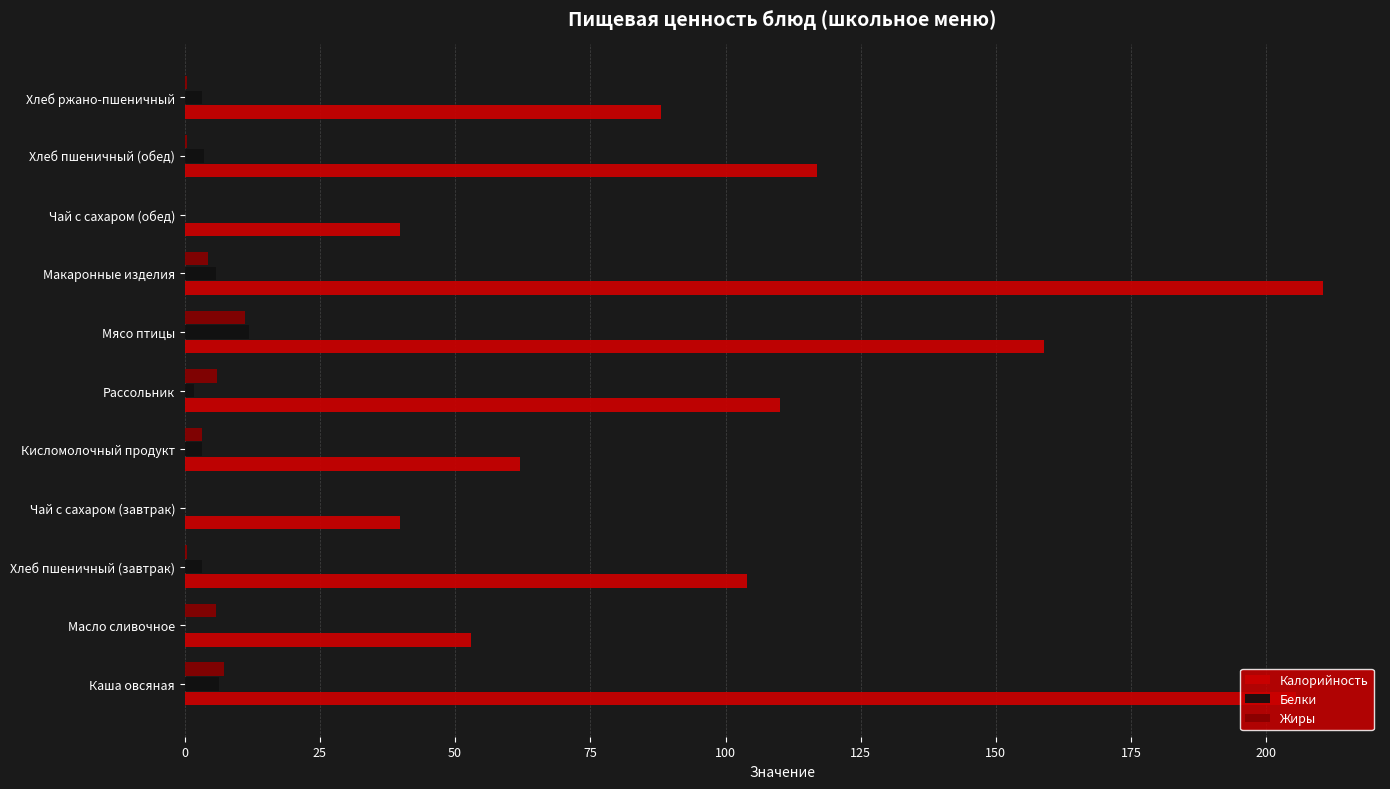

Count the number of data series in this chart.

3